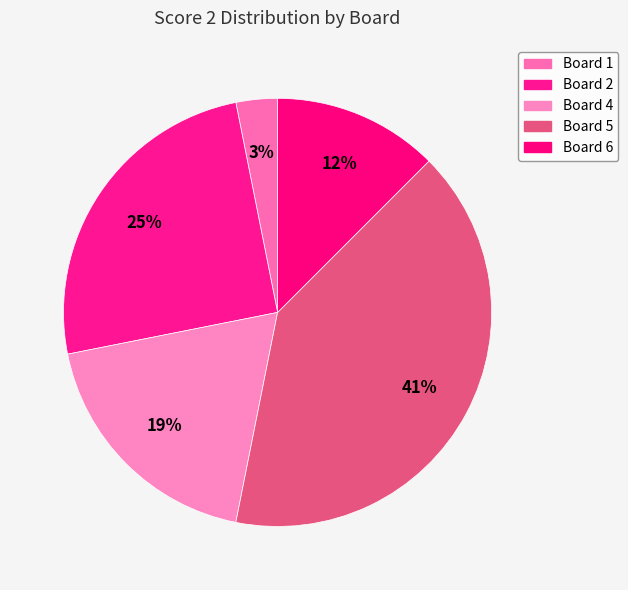

Is there a majority slice in this chart?

No